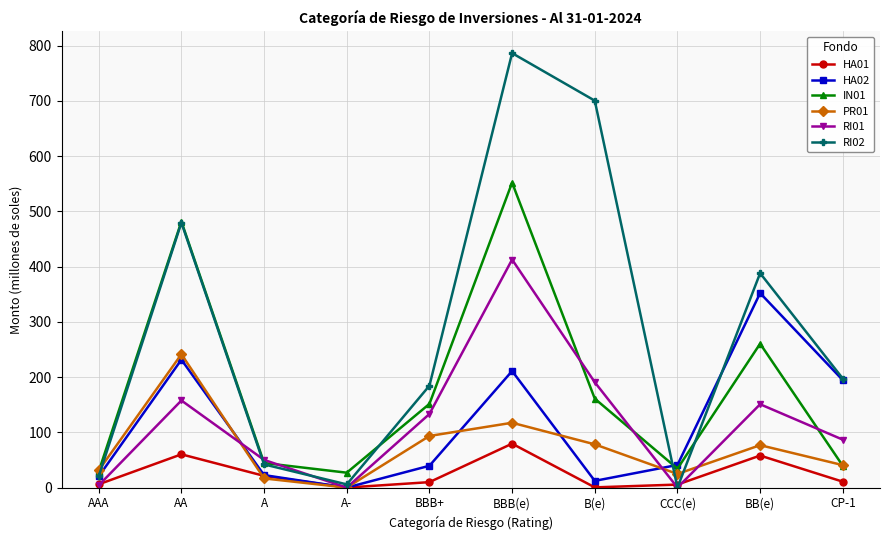

Is it true that RI02 equals 300.7 at CP-1?

False